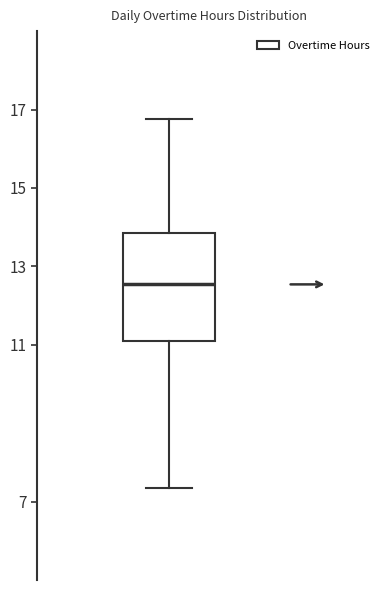

Where does the median line of the box sit on the y-axis? The values are not printed on the chart, so give them approximately, as read against the axis.

12.6